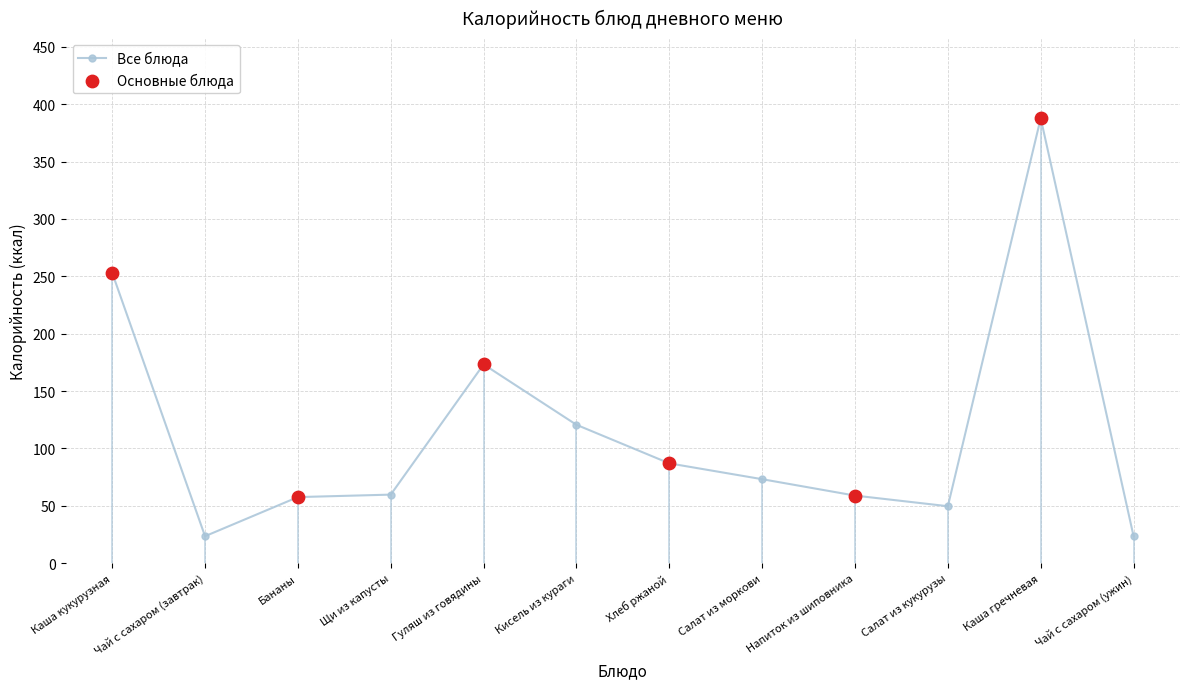

What is the change in value from Кисель из кураги to Напиток из шиповника?

-61.7